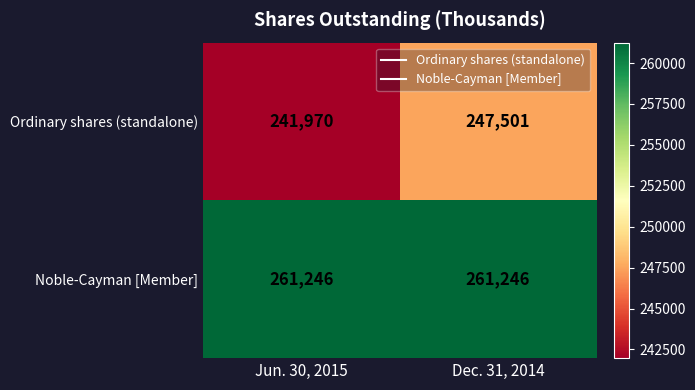

What is the total value across all series at Dec. 31, 2014?

508747